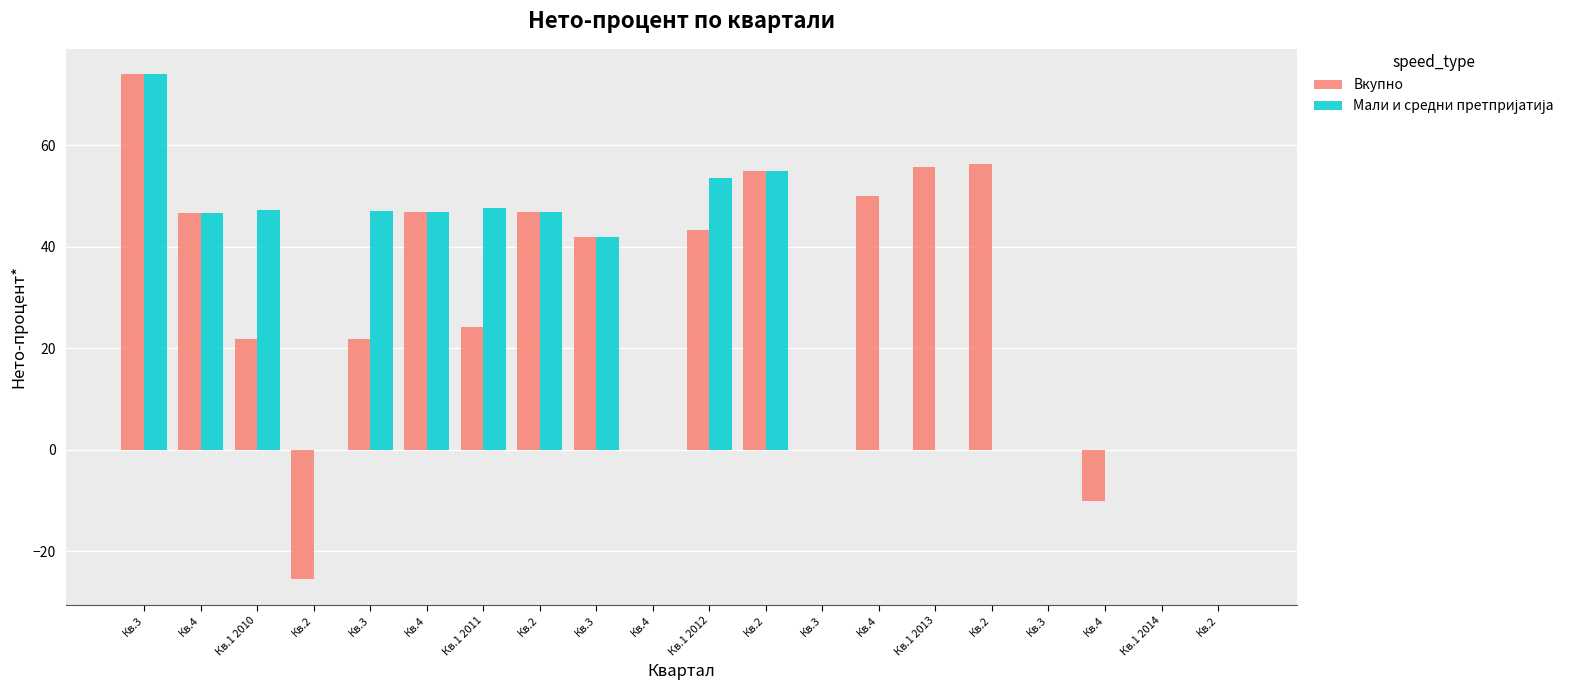

The value of Мали и средни претпријатија at Кв.1 2014 is 0.0. True or false?

True